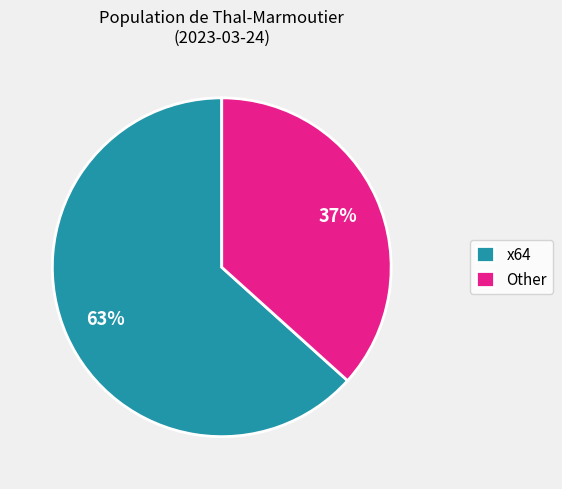

Which slice is the largest?

x64